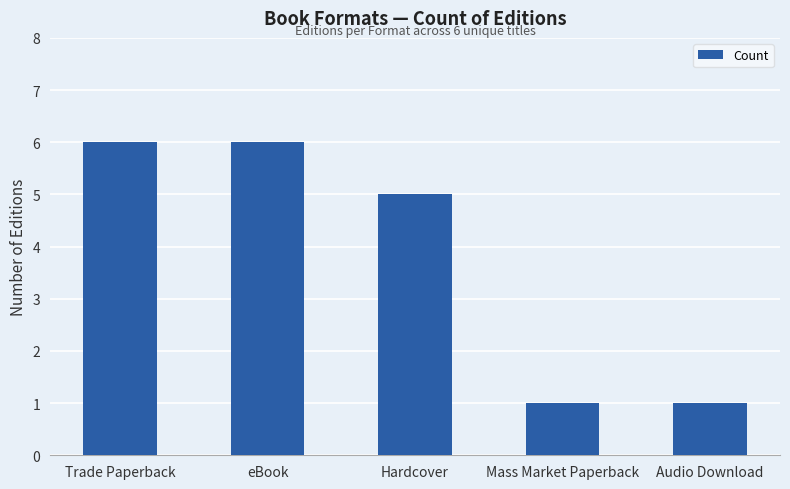

How many values are below 5?

2